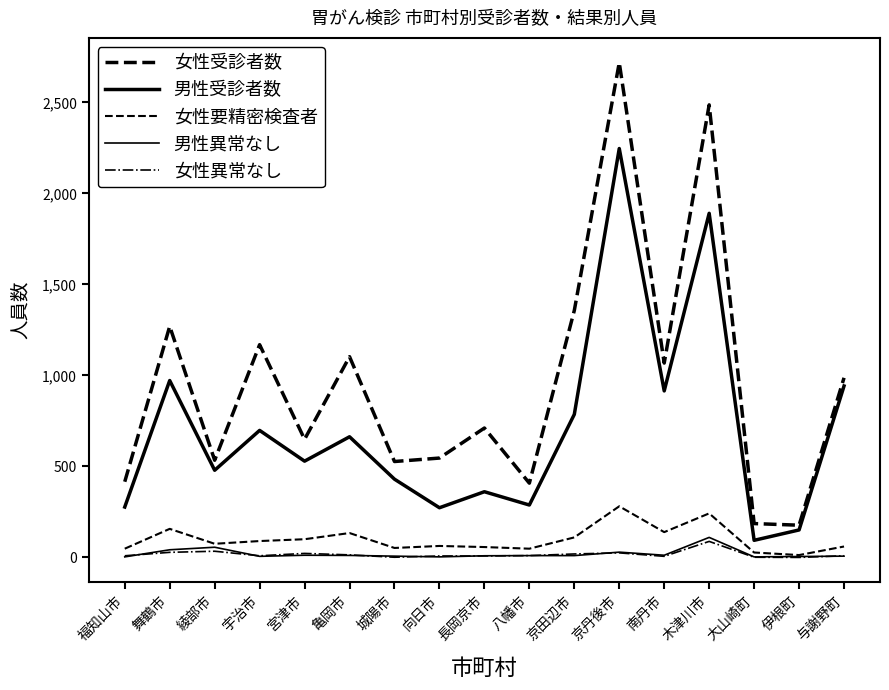

How many lines are shown in the chart?

5